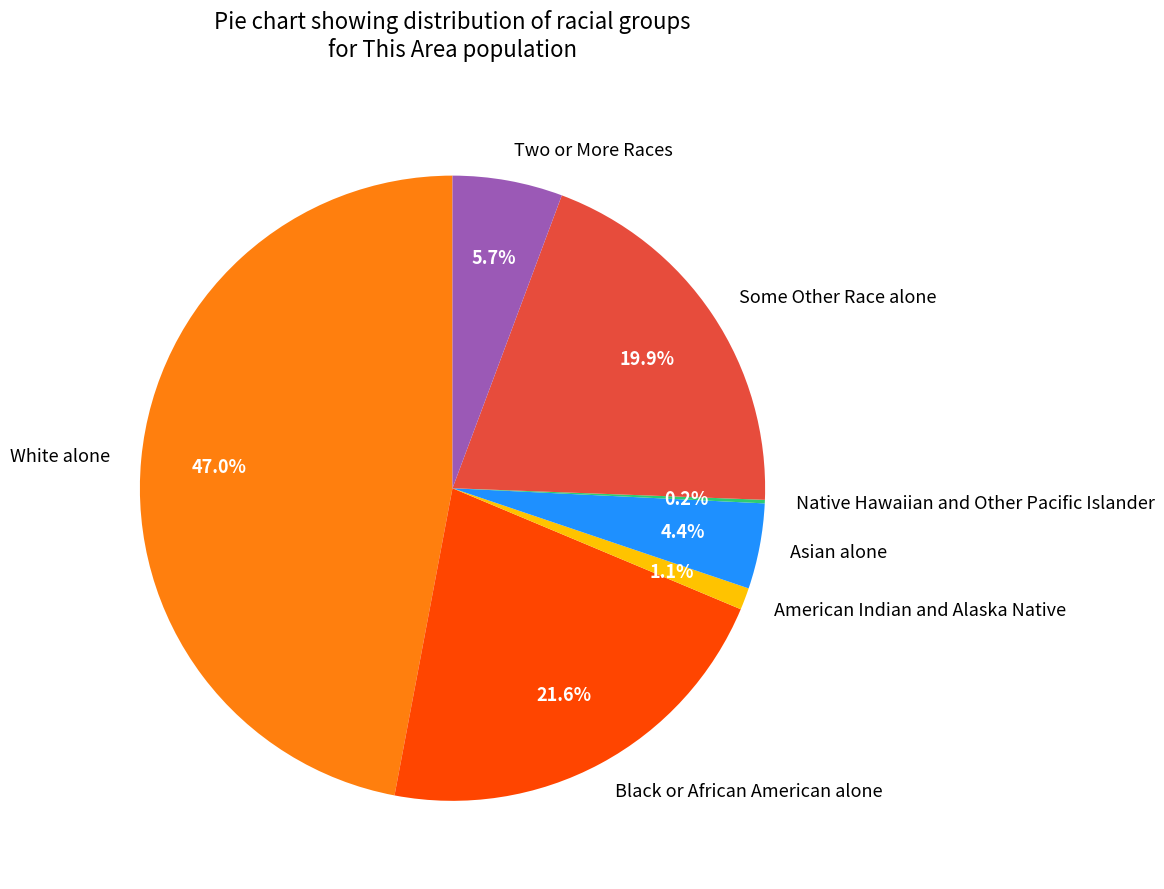

Is there any slice that represents more than half of the pie?

No